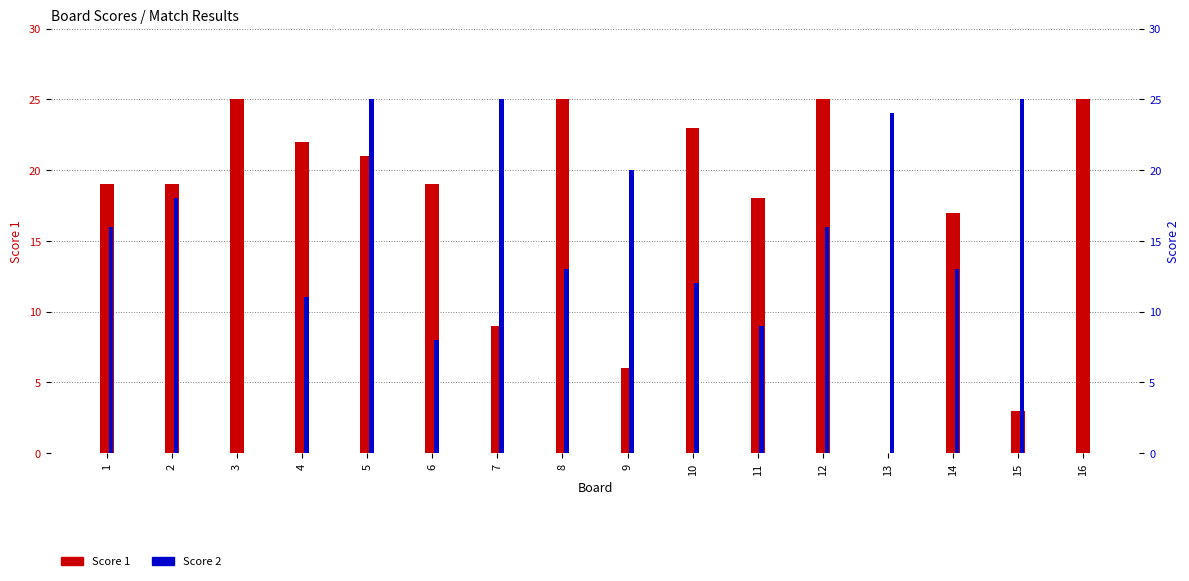

What is the average value of the Score 2 series?

15